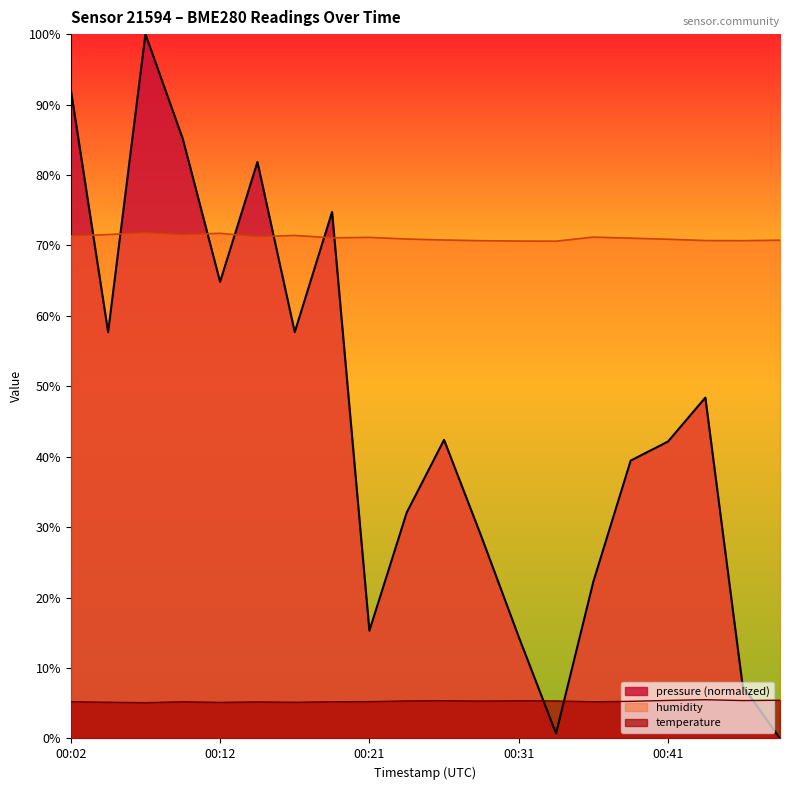

At which label is temperature closest to 5?

00:07